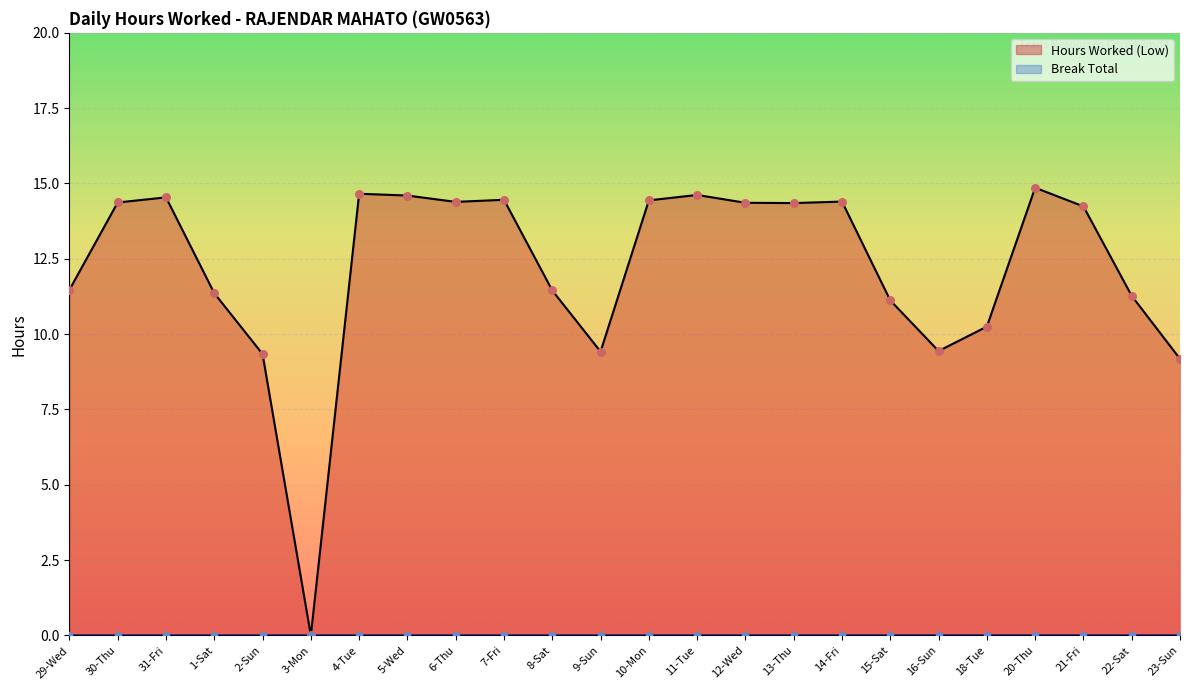

Between 12-Wed and 22-Sat, which is larger?

12-Wed